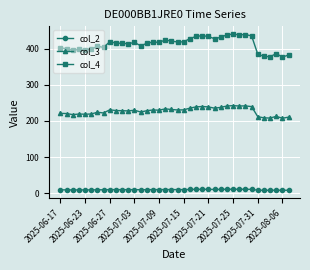

True or false: col_3 has more than 1 interior local peaks.

True